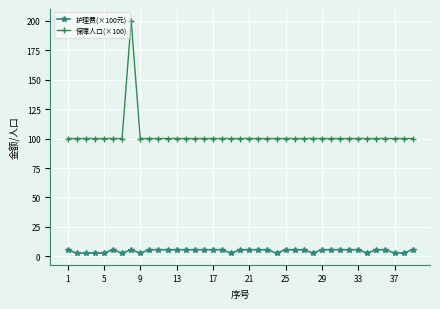

True or false: 护理费(×100元) has more than 0 points higher than both neighbors.

True